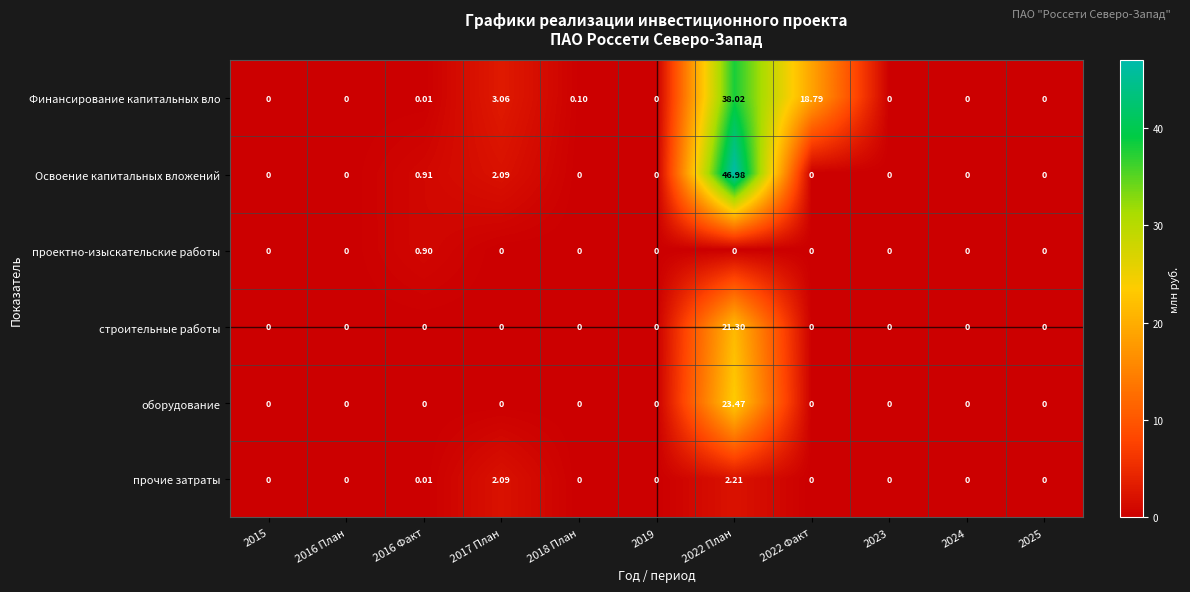

List the series in order of their peak value, lowest first.

проектно-изыскательские работы, прочие затраты, строительные работы, оборудование, Финансирование капитальных вло, Освоение капитальных вложений